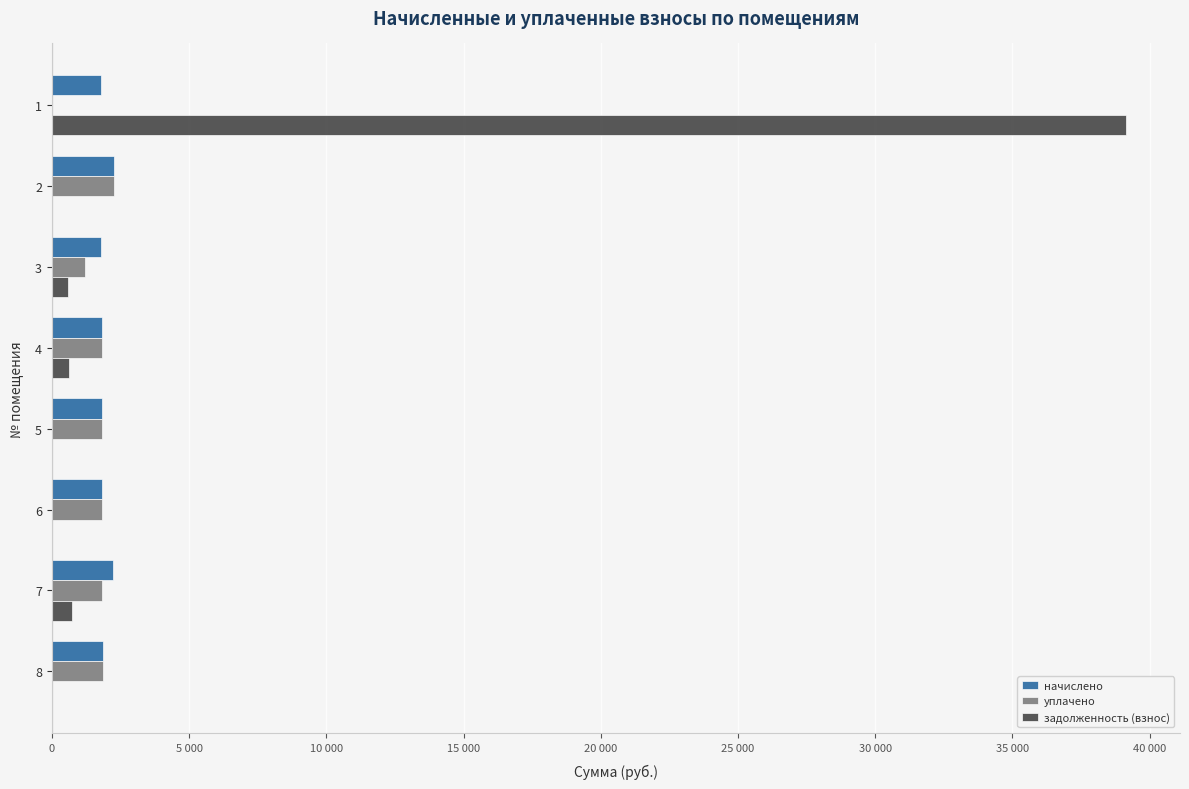

What are all the series names shown in the legend?

начислено, уплачено, задолженность (взнос)